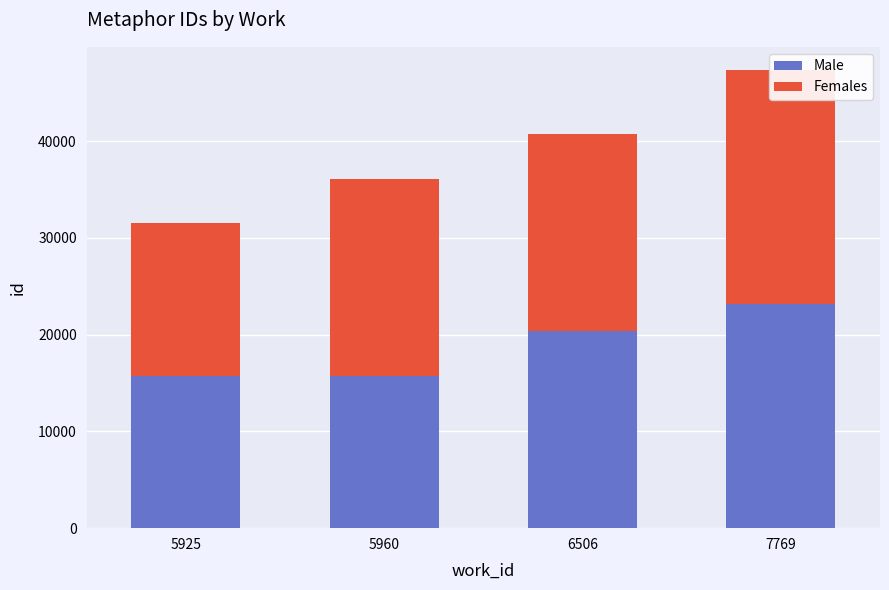

What is the value of the Females bar at the 4th from the left?

24172